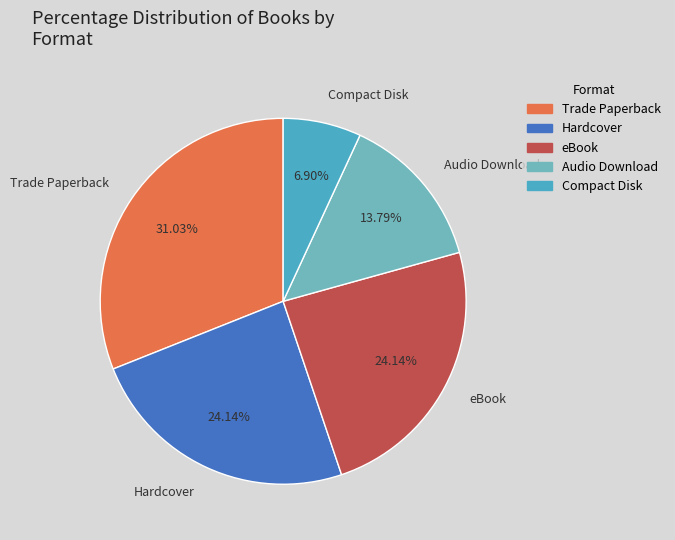

Combined, what portion of the pie is Hardcover and Compact Disk?

31.0%